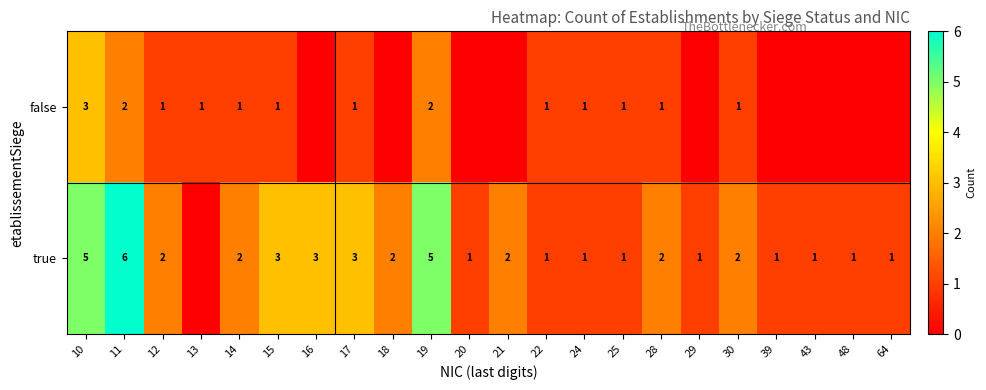

What is the spread (max minus min) of values at 11?

4